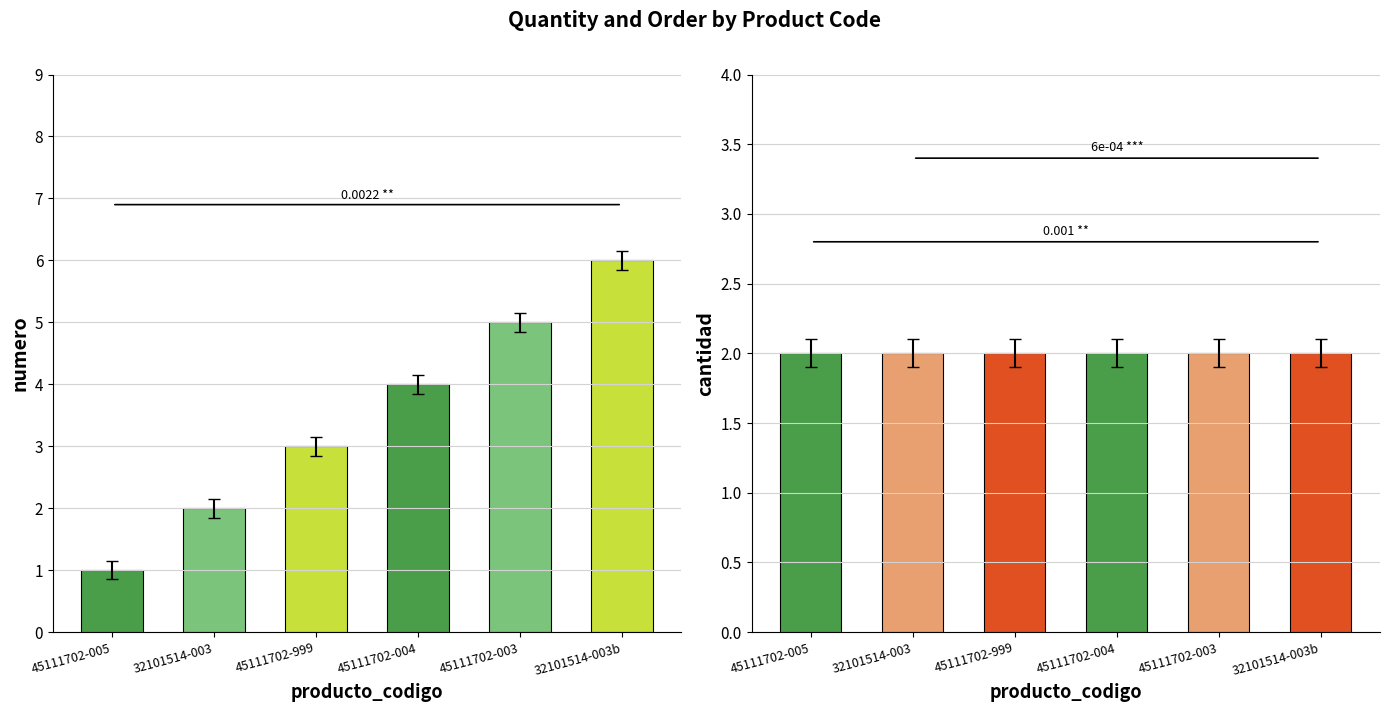

Count the number of categories in the chart.

6